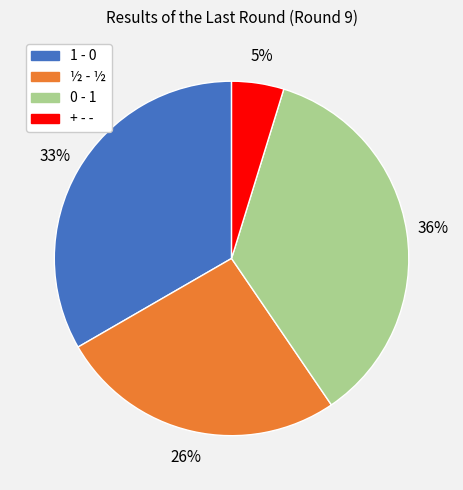

To the nearest percent, what is the combined percentage of 0 - 1 and ½ - ½?

62%